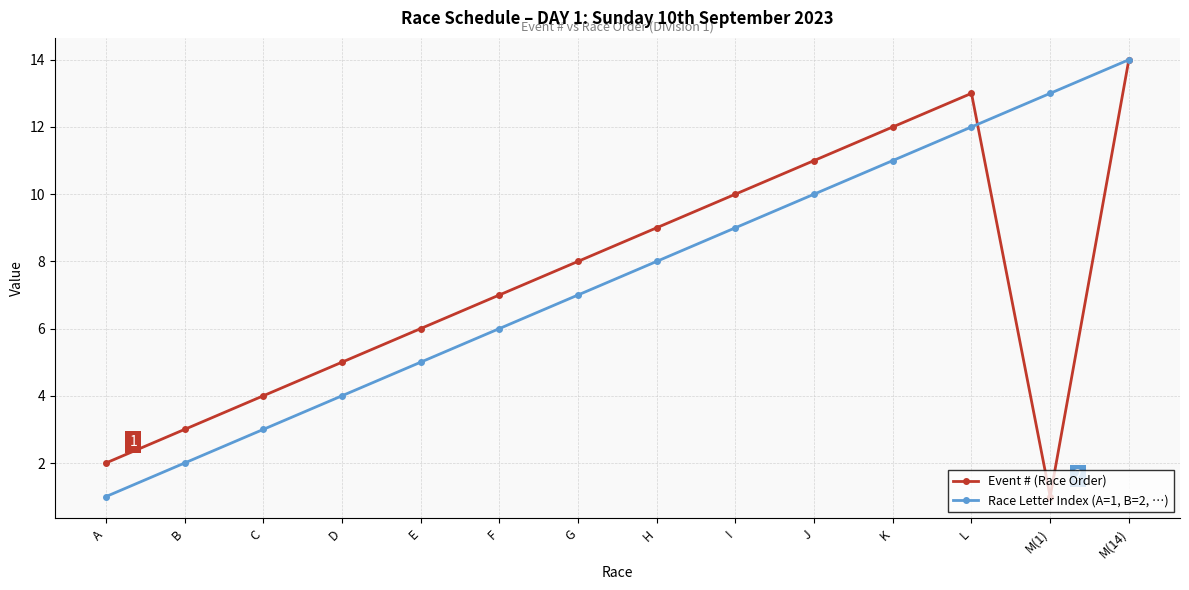

What is the total value across all series at D?

9